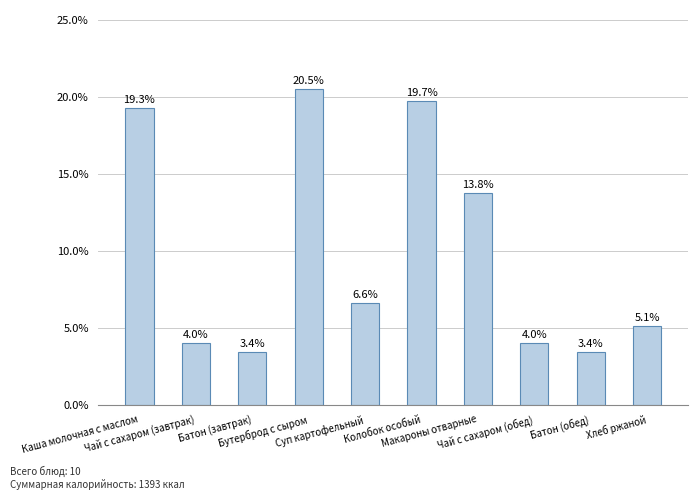

What is the sum of the values at Чай с сахаром (завтрак) and Чай с сахаром (обед)?

8.0